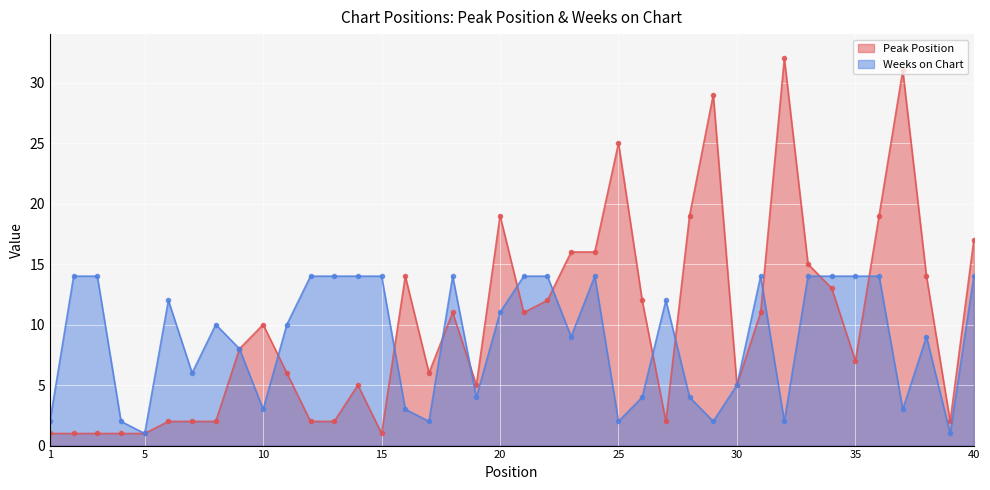

Rank the categories by Peak Position value from highest to lowest.

32, 37, 29, 25, 20, 28, 36, 40, 23, 24, 33, 16, 38, 34, 22, 26, 18, 21, 31, 10, 9, 35, 11, 17, 14, 19, 30, 6, 7, 8, 12, 13, 27, 39, 1, 2, 3, 4, 5, 15